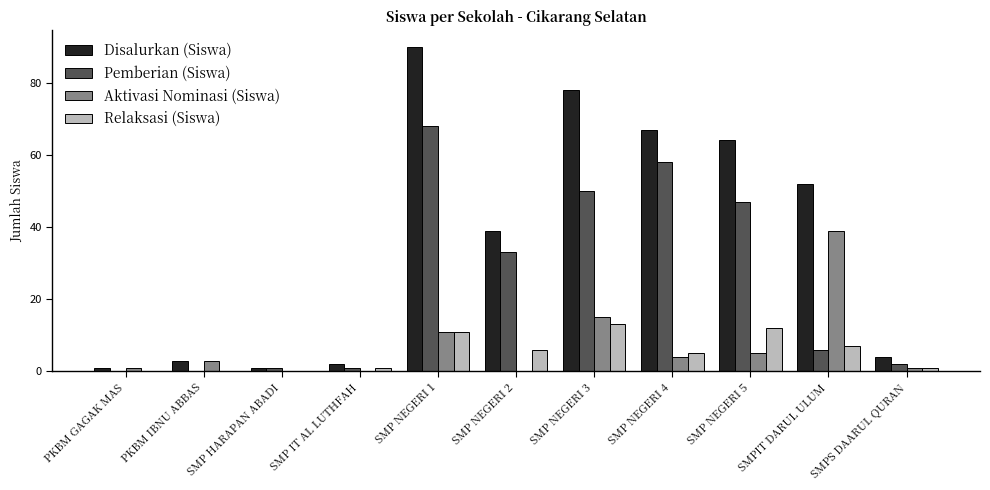

Where is Aktivasi Nominasi (Siswa) nearest to the value 19?

SMP NEGERI 3